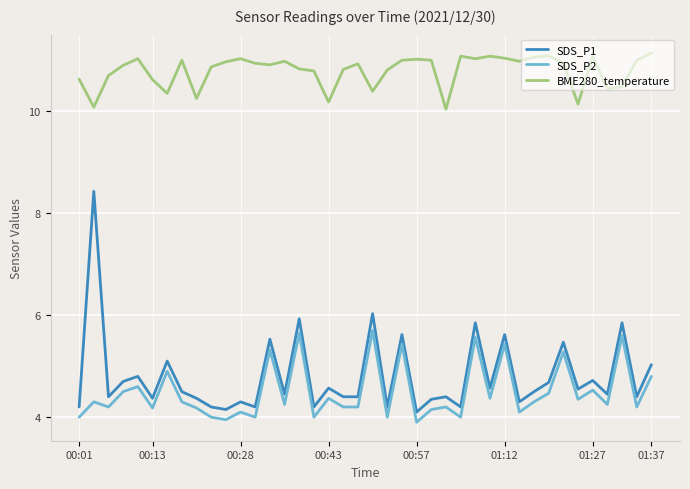

What is the highest value of the SDS_P2 series?

5.7